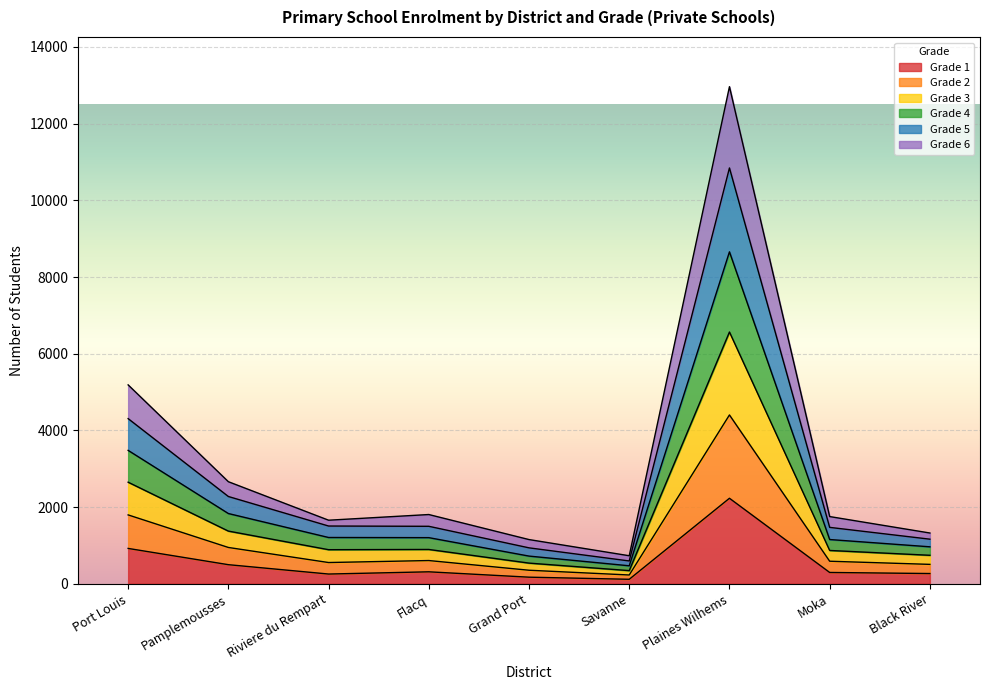

Is the value of Grade 6 at Port Louis greater than the value of Grade 3 at Savanne?

Yes